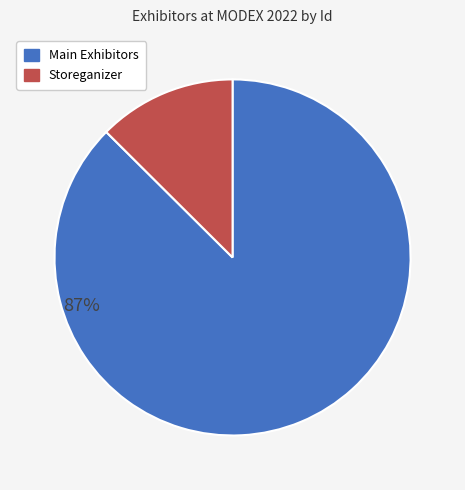

Which slice is the smallest?

Storeganizer